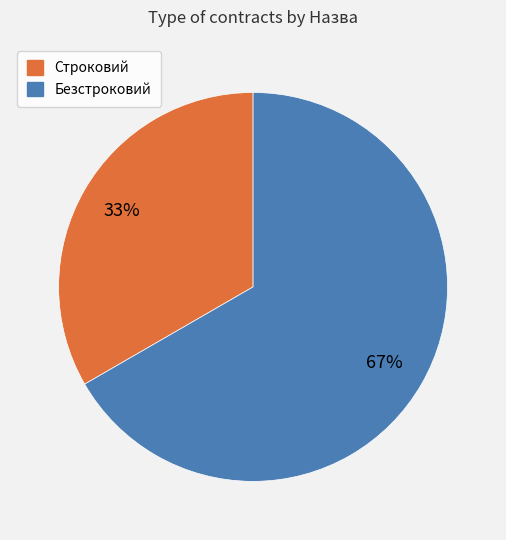

What is the ratio of the value at Безстроковий to the value at Строковий?

2.0